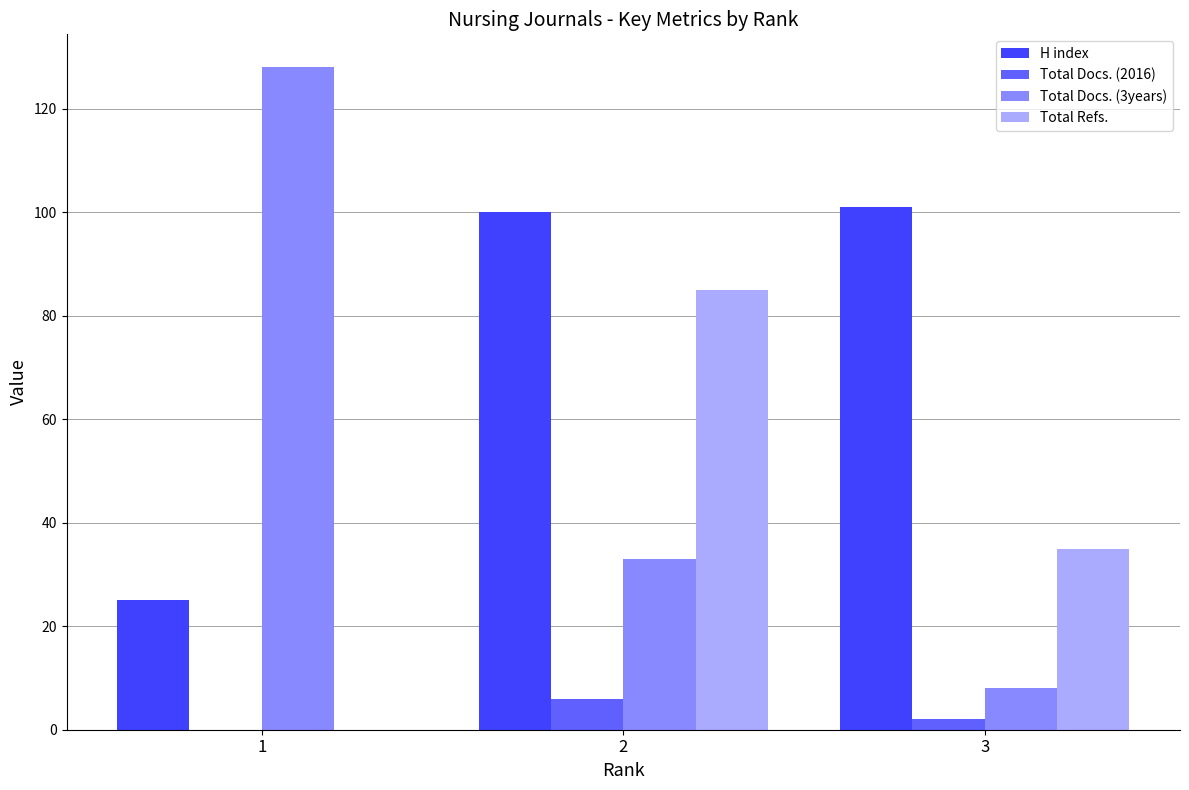

Where does the Total Docs. (2016) series first go above 2?

2